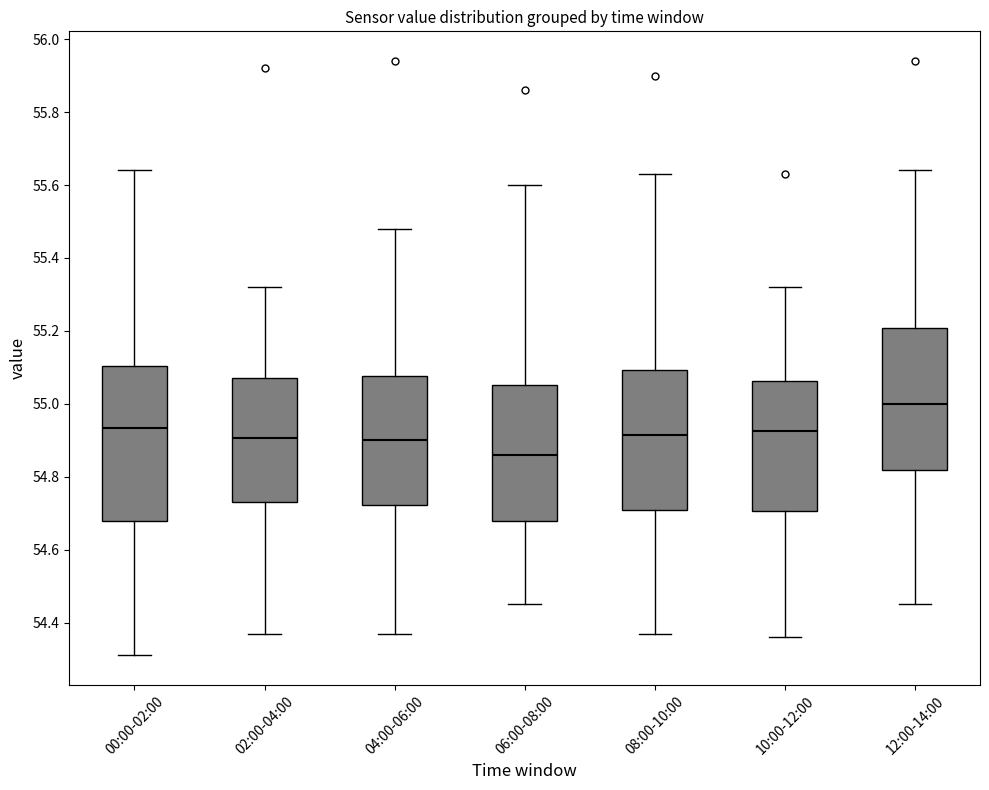

Which box is the tallest, from its lower edge to its upper edge?

00:00-02:00